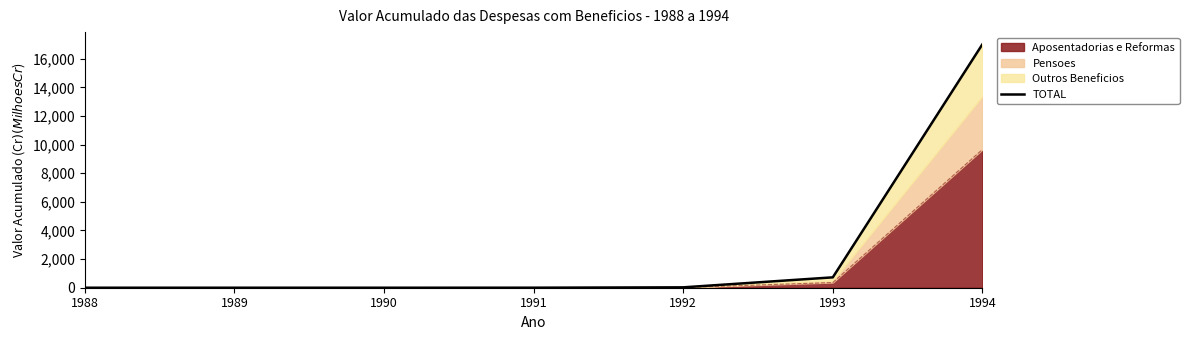

The value at 1992 is 10.6. True or false?

False